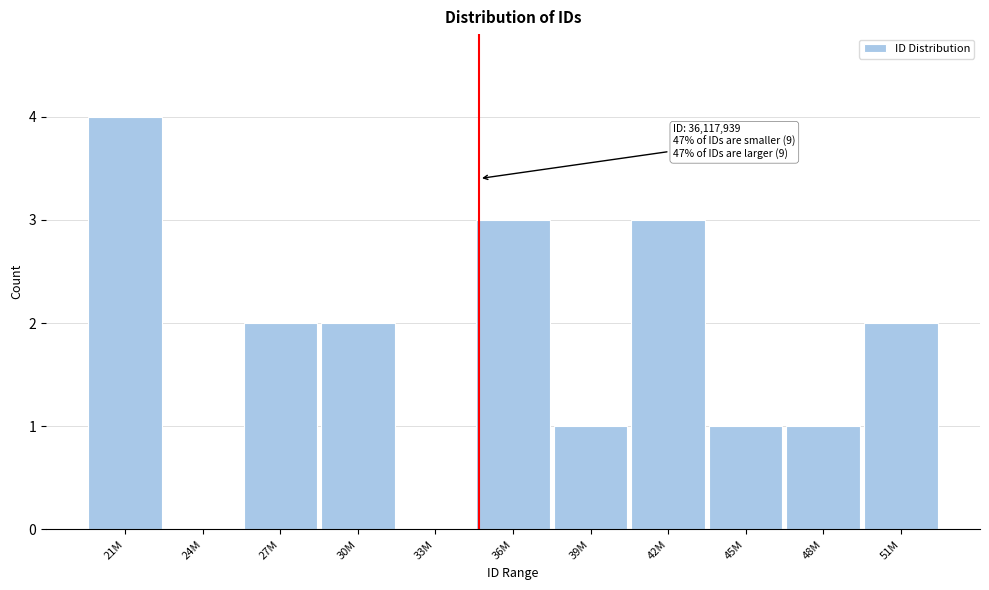

Reading left to right, transcribe all the data shown in this chart.

21M=4	24M=0	27M=2	30M=2	33M=0	36M=3	39M=1	42M=3	45M=1	48M=1	51M=2